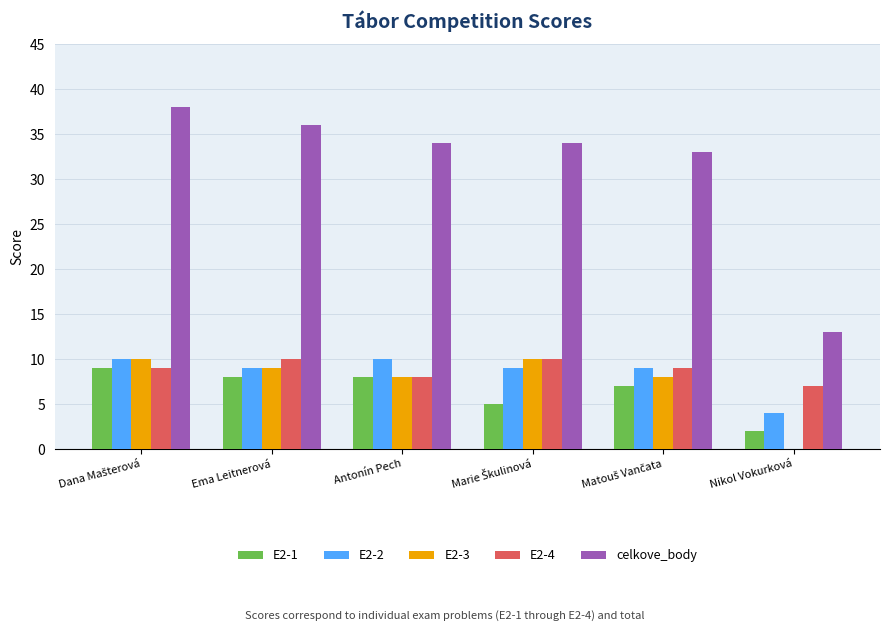

The E2-4 series shows 7 at Ema Leitnerová. True or false?

False